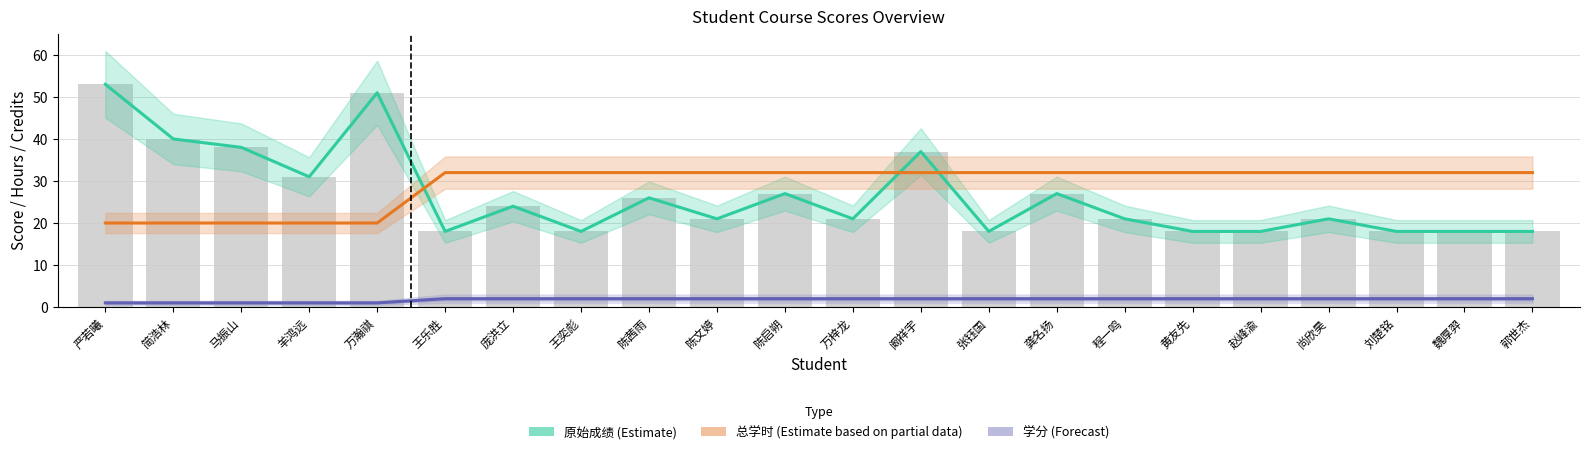

The value of 原始成绩 (Estimate) at 羊鸿远 is 31. True or false?

True